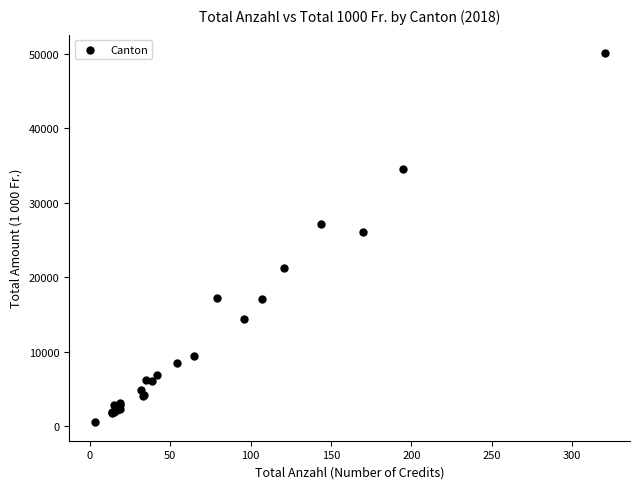

What Y value in the scatter plot is closest to 25296?

26051.0